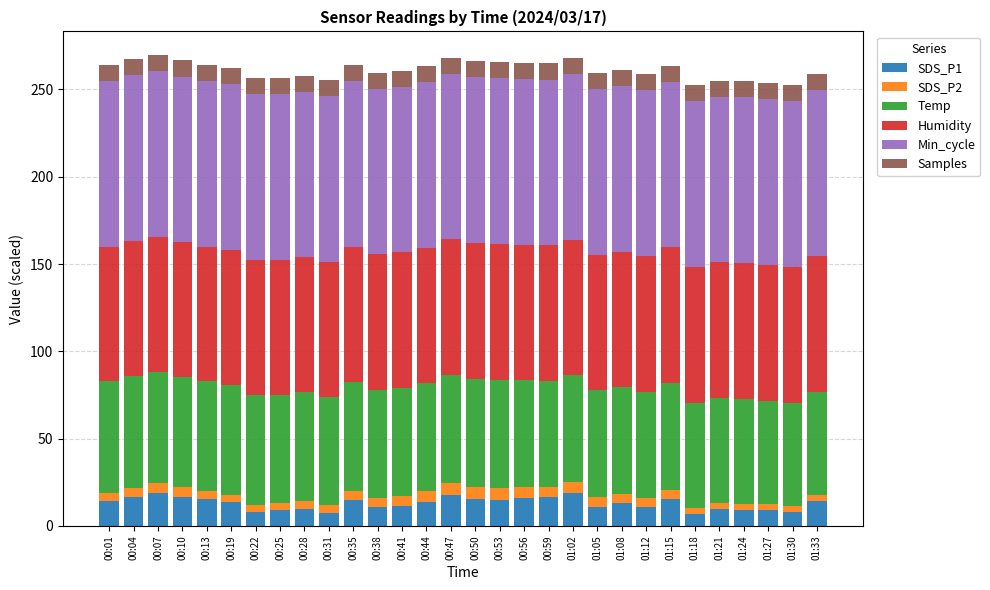

The value of SDS_P1 at 01:18 is 6.6. True or false?

True